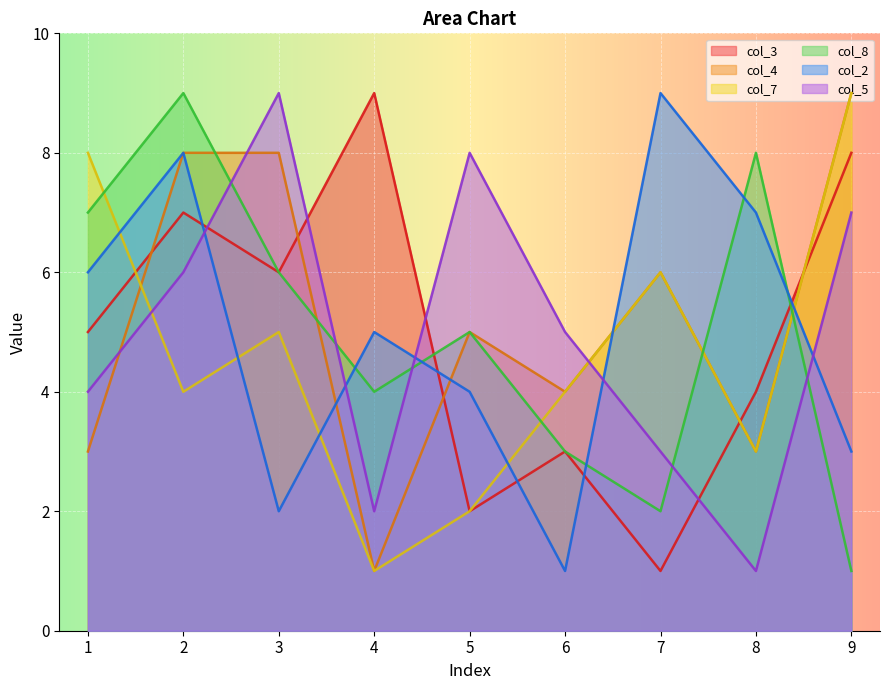

Between which two adjacent categories do col_3 and col_8 first intersect?

4 and 5